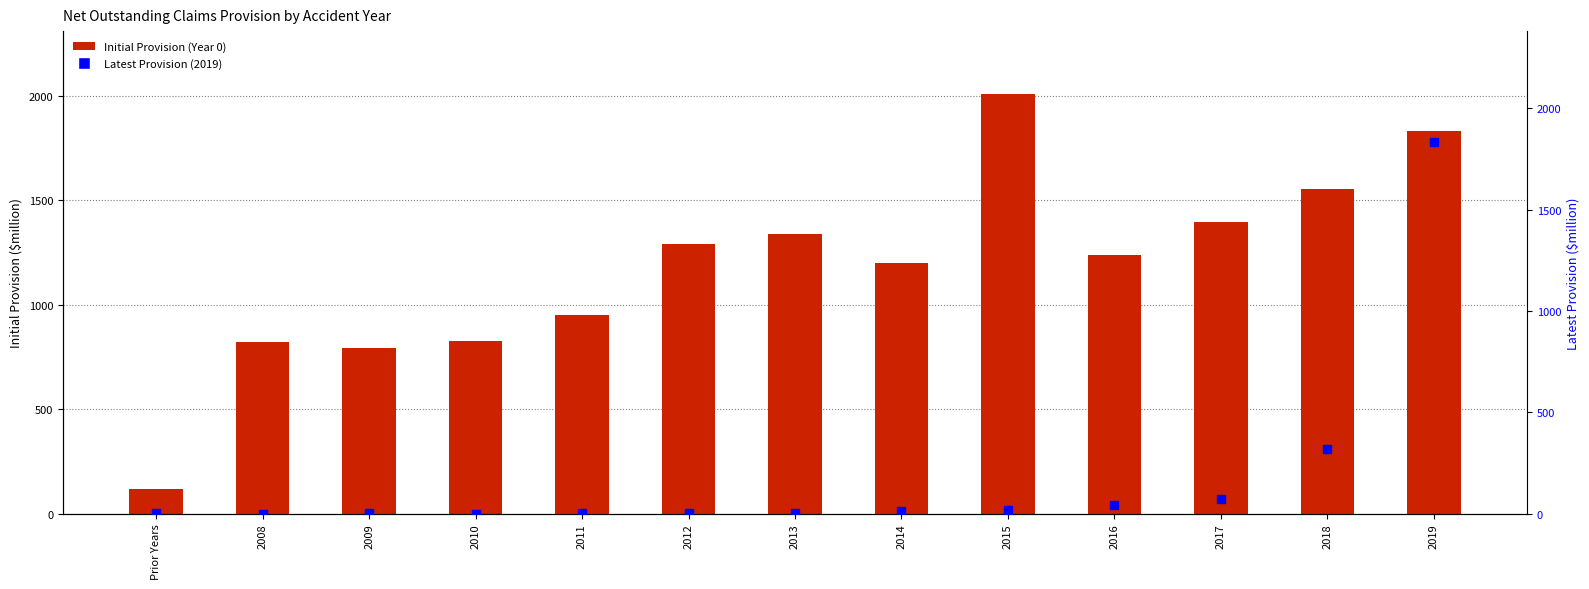

At how many categories does at least one series exceed 2002?

1